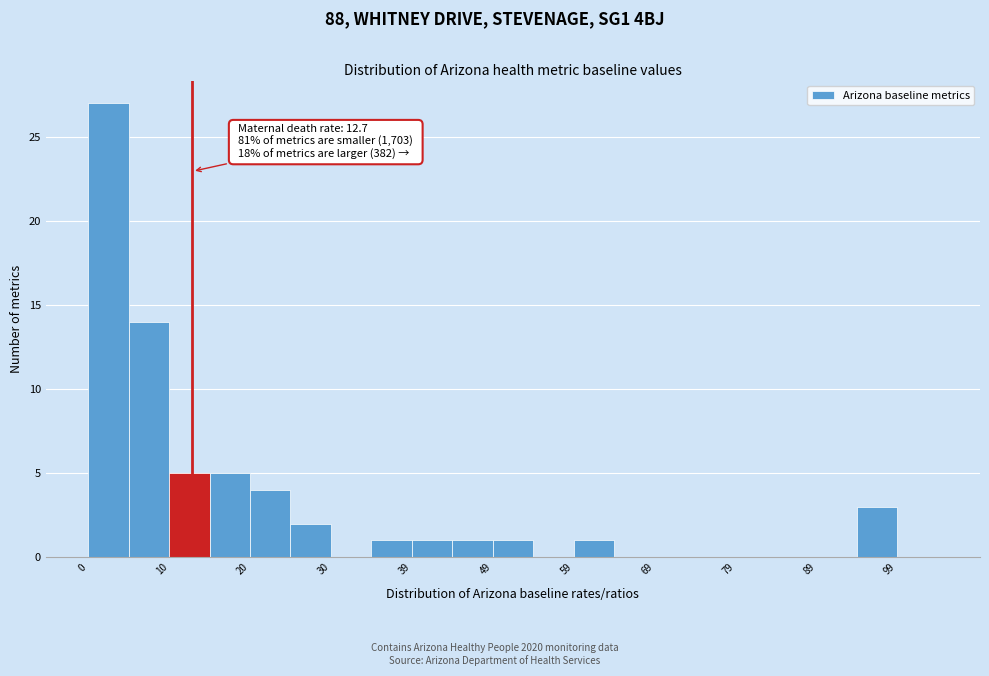

Which range on the x-axis has the tallest bar?

0 to 5